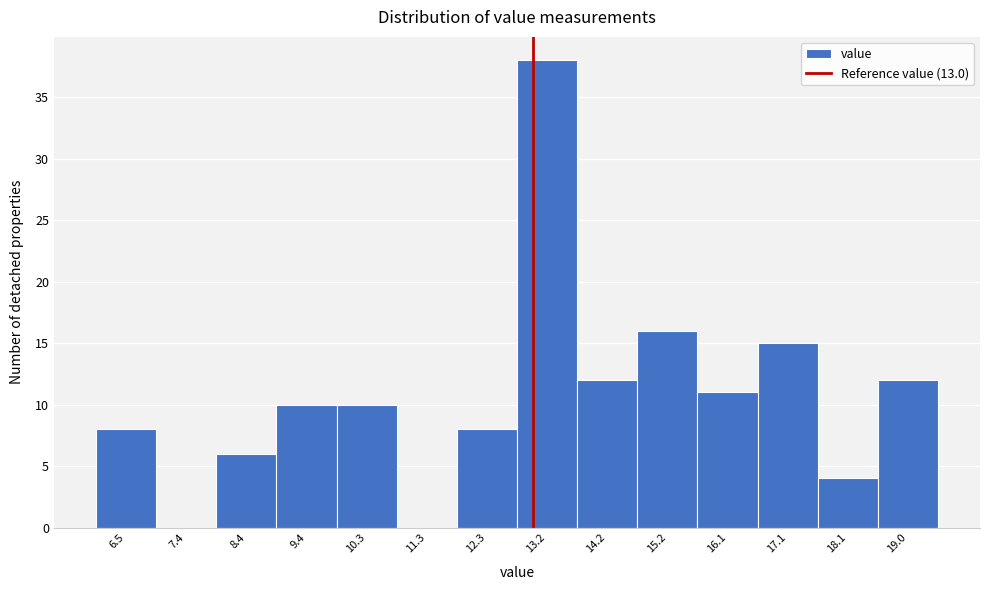

Reading left to right, transcribe this chart: for each bar, give the range it covers on the x-axis and its height. Neither the bar edges nor the heights are printed on the chart, so give them approximately, as read against the axes.

6.0 to 7.0: 8
7.0 to 7.9: 0
7.9 to 8.9: 6
8.9 to 9.9: 10
9.9 to 10.8: 10
10.8 to 11.8: 0
11.8 to 12.8: 8
12.8 to 13.7: 38
13.7 to 14.7: 12
14.7 to 15.6: 16
15.6 to 16.6: 11
16.6 to 17.6: 15
17.6 to 18.5: 4
18.5 to 19.5: 12